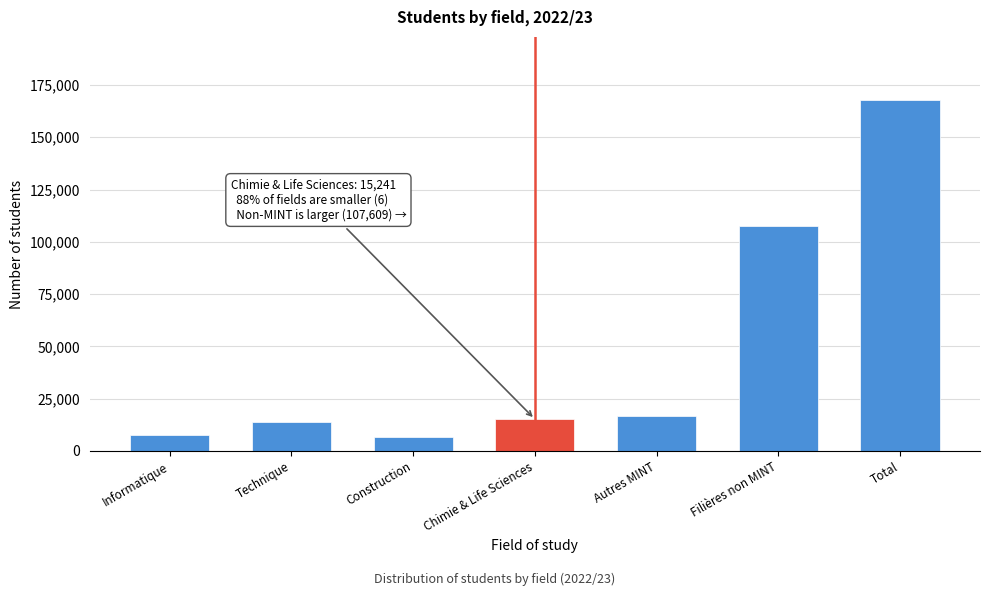

Reading left to right, what are all the values shown in this chart?

Informatique=7866	Technique=13714	Construction=6610	Chimie & Life Sciences=15241	Autres MINT=16708	Filières non MINT=107609	Total=167748